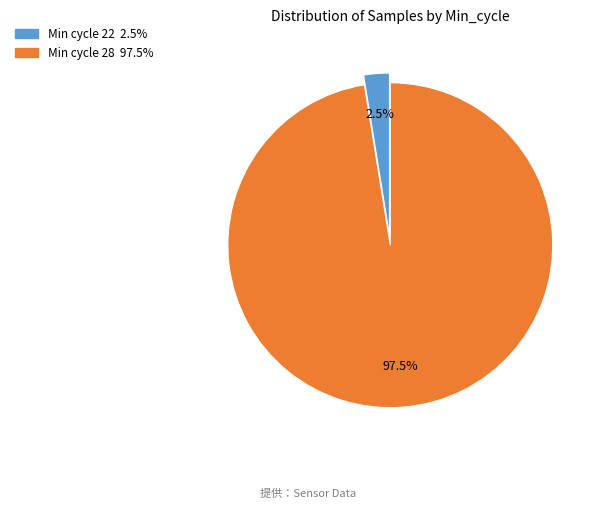

Does any single category account for the majority?

Yes